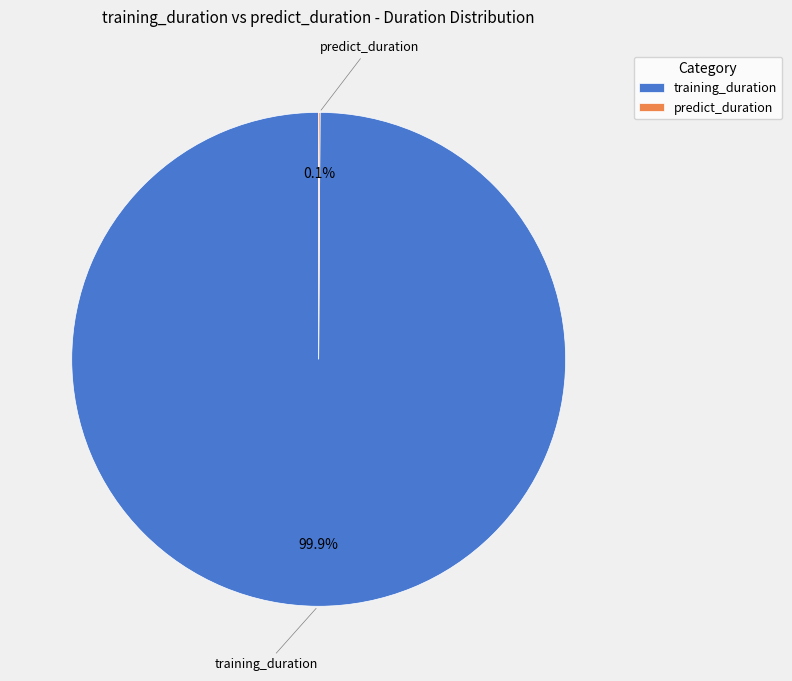

What is the largest slice in the pie chart?

training_duration